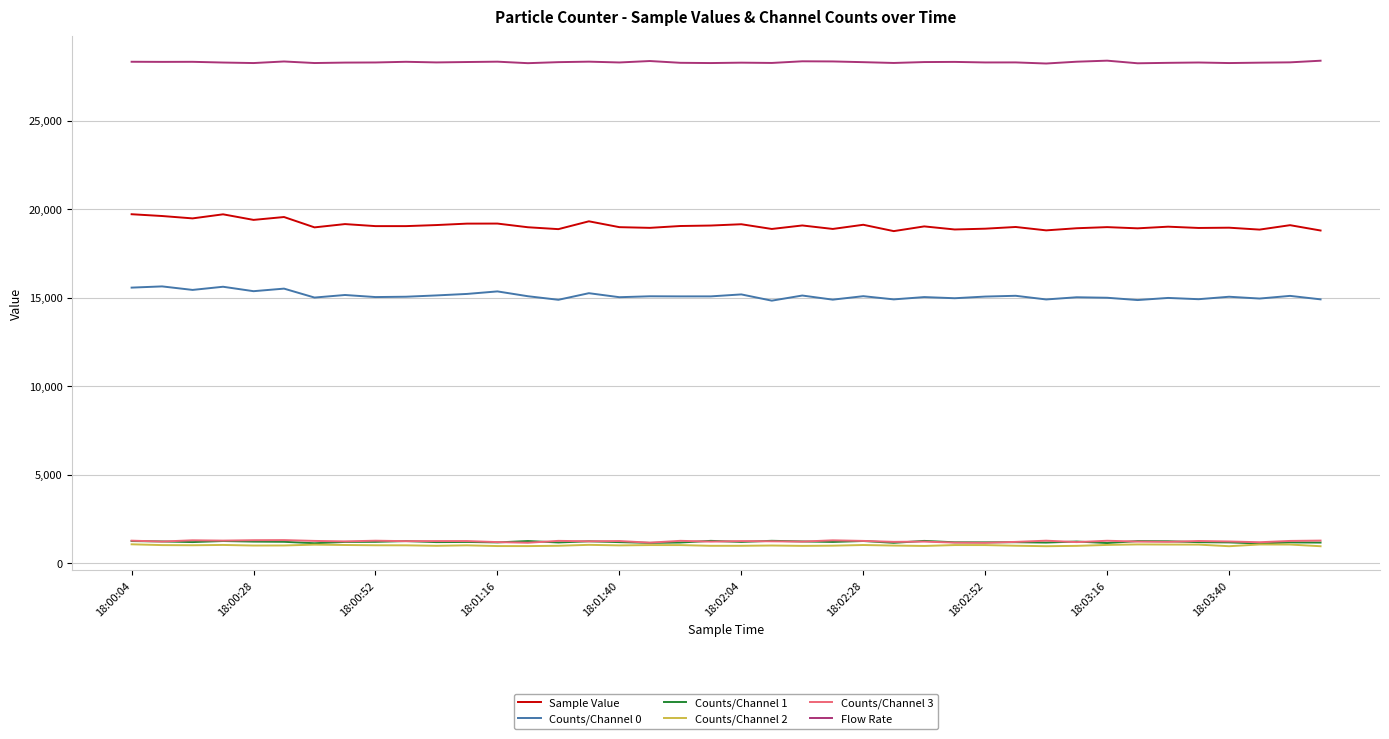

Which series has the largest total across all categories?

Flow Rate